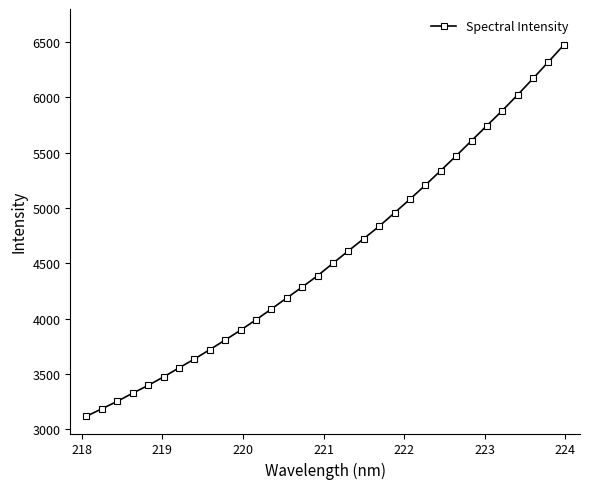

How many values are below 4500?

16